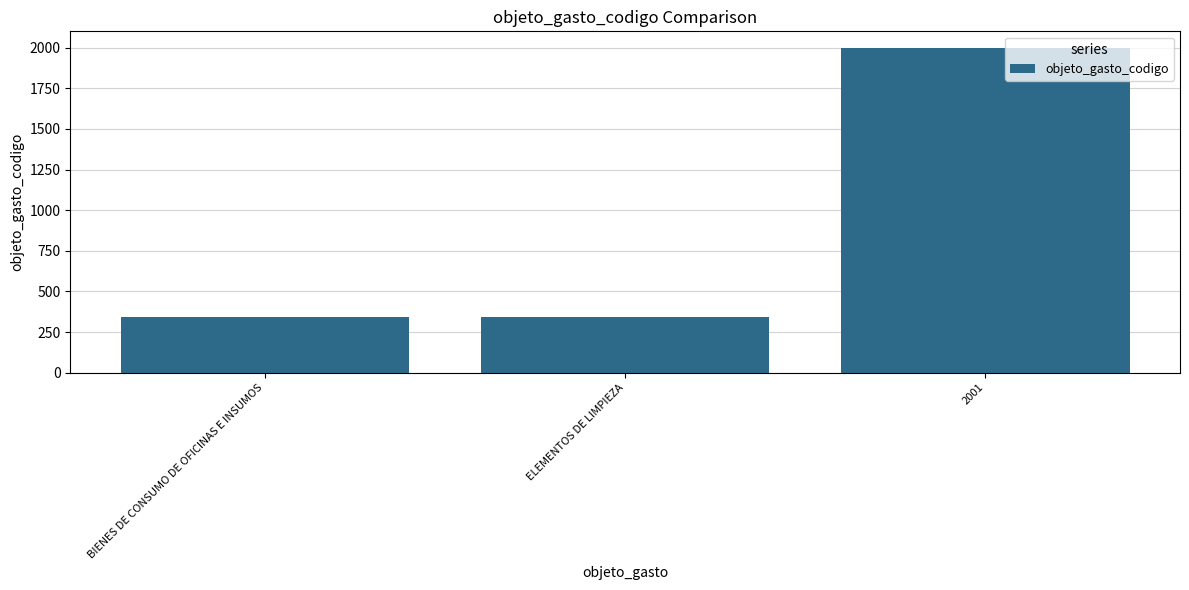

What is the difference between the maximum and minimum values?

1661